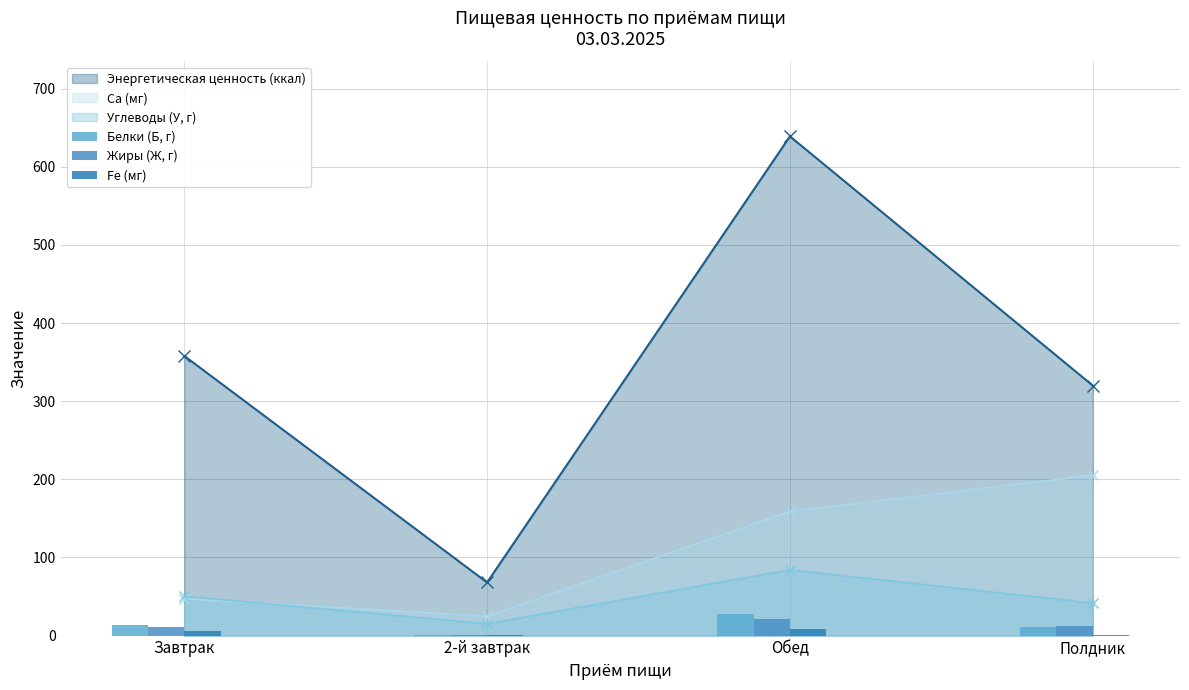

Which label corresponds to the largest value in the chart?

Обед